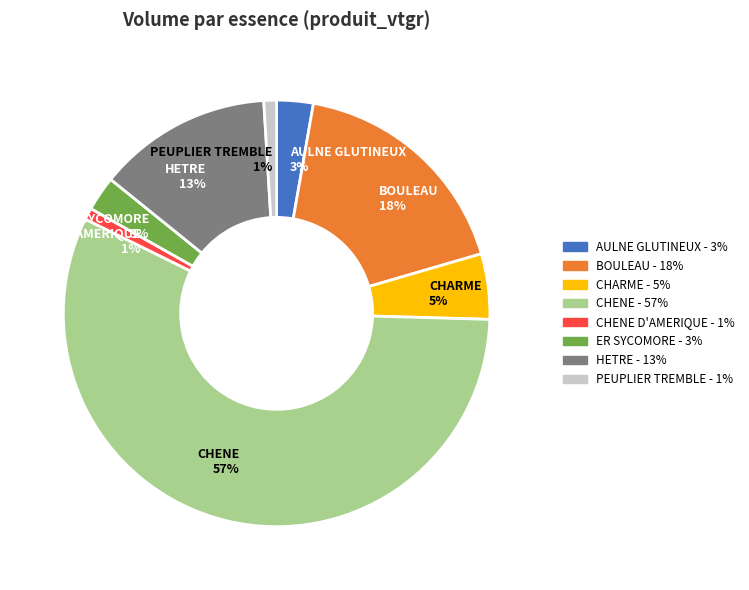

Combined, do HETRE 13% and PEUPLIER TREMBLE 1% account for over 50%?

No